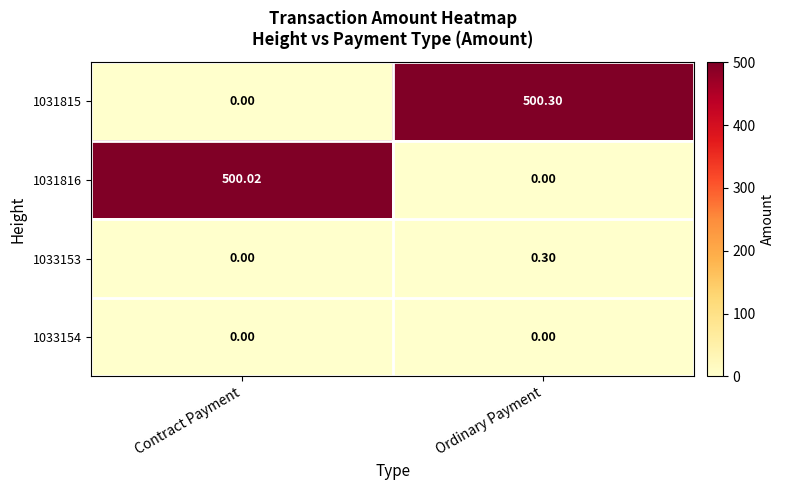

At which label is 1033153 closest to 0?

Contract Payment